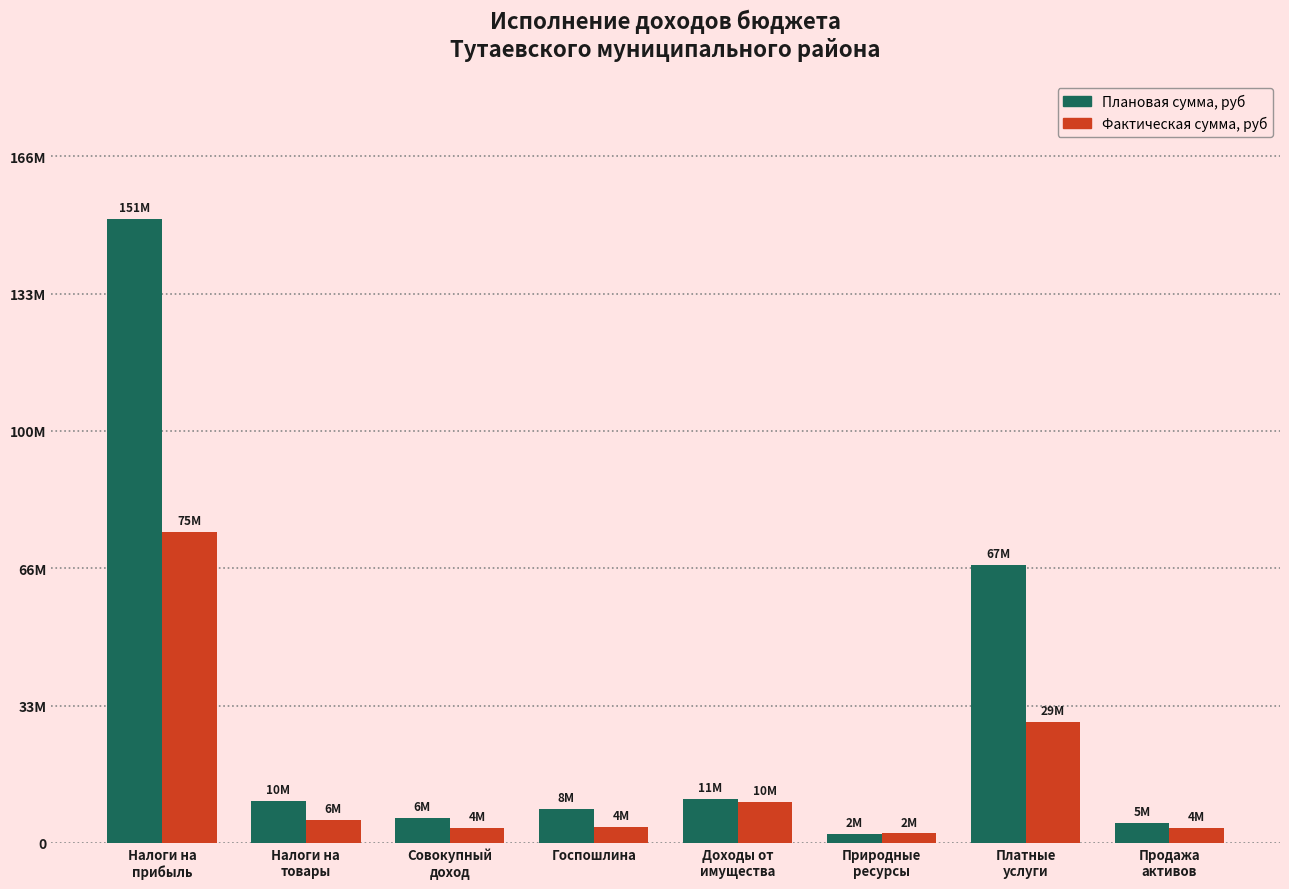

Is the value of Фактическая сумма, руб at Налоги на
прибыль greater than the value of Плановая сумма, руб at Продажа
активов?

Yes